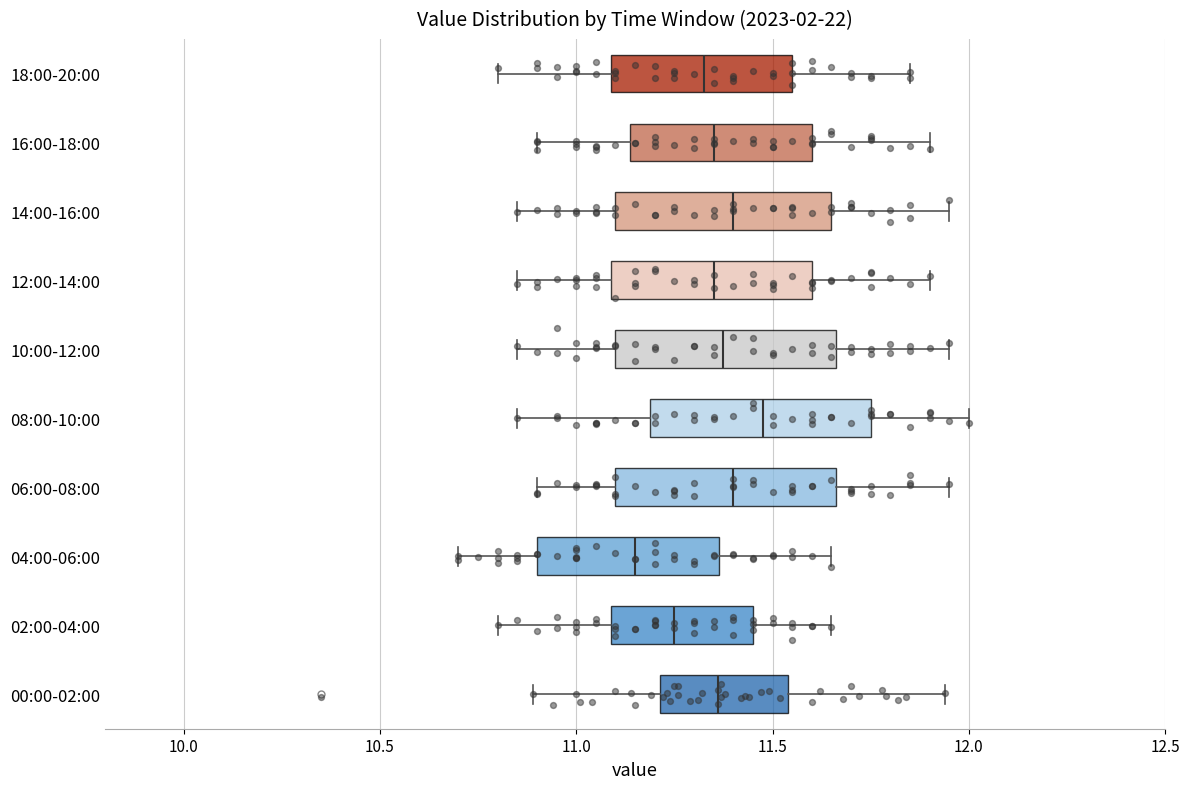

Where does the left whisker of the box for 06:00-08:00 end on the x-axis? The values are not printed on the chart, so give them approximately, as read against the axis.

10.90